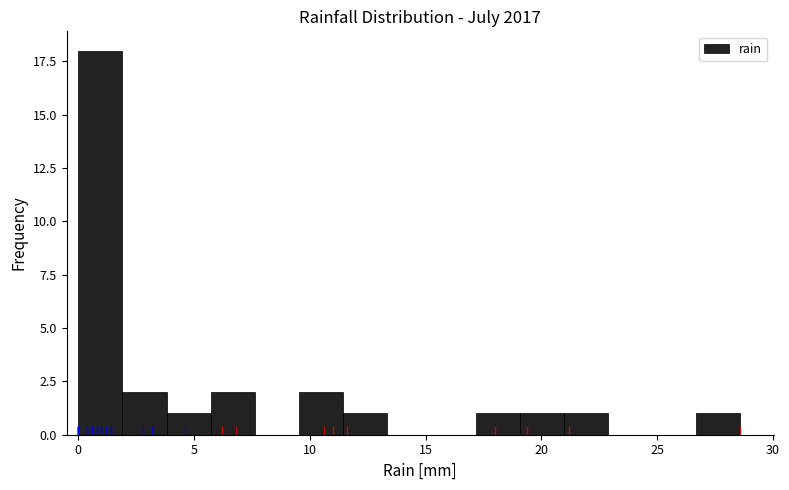

Around what value on the x-axis is the tallest bar? Give the approximate position of its centre, as read against the axis.

1.0